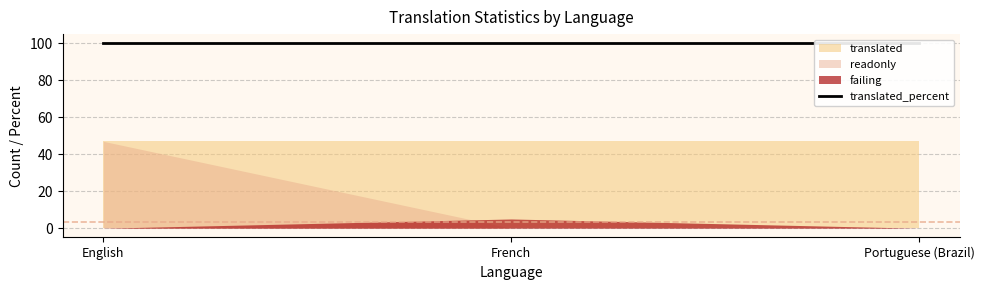

At which category does the chart reach its peak across all series?

English